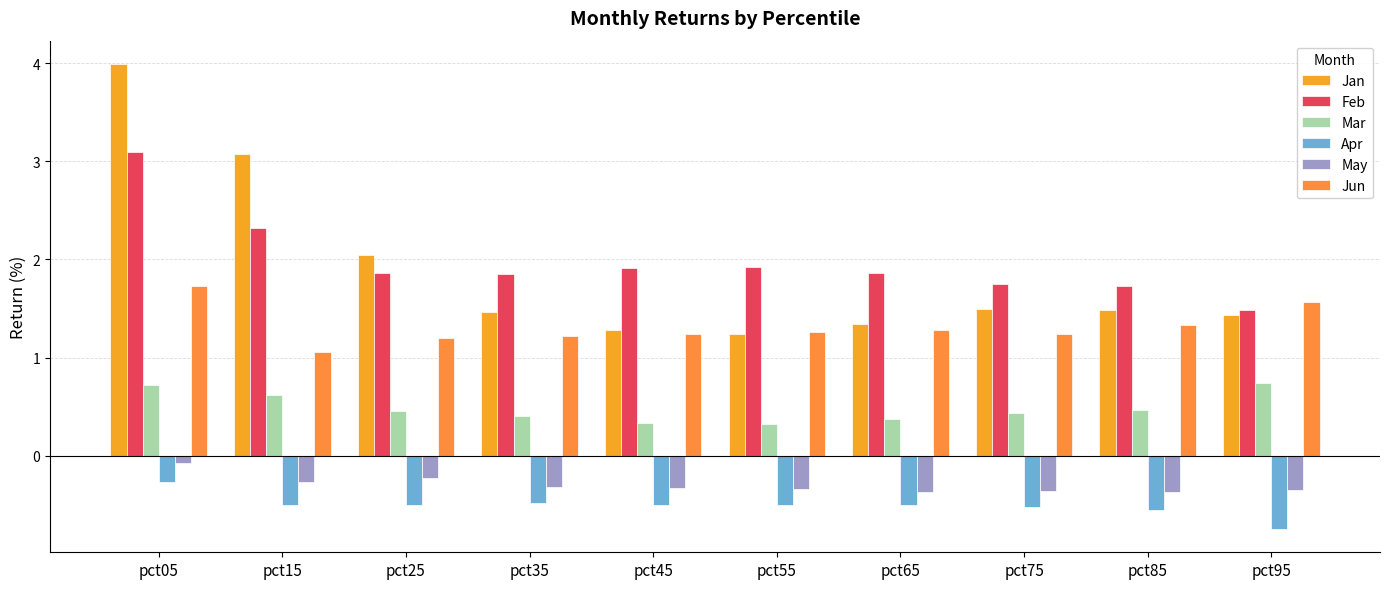

At how many categories does at least one series exceed 2?

3